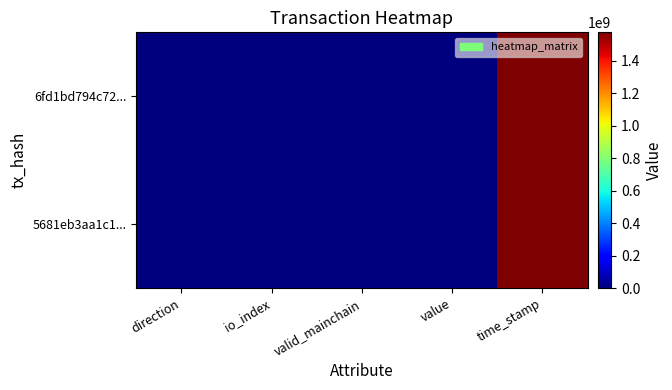

How many series are shown in this chart?

2